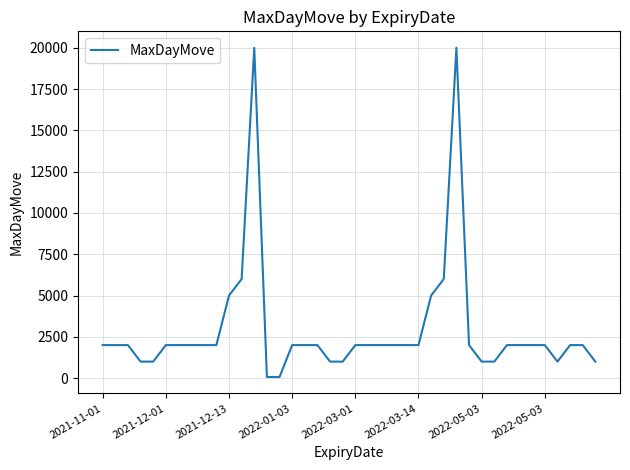

What is the difference between the maximum and minimum values?

19930